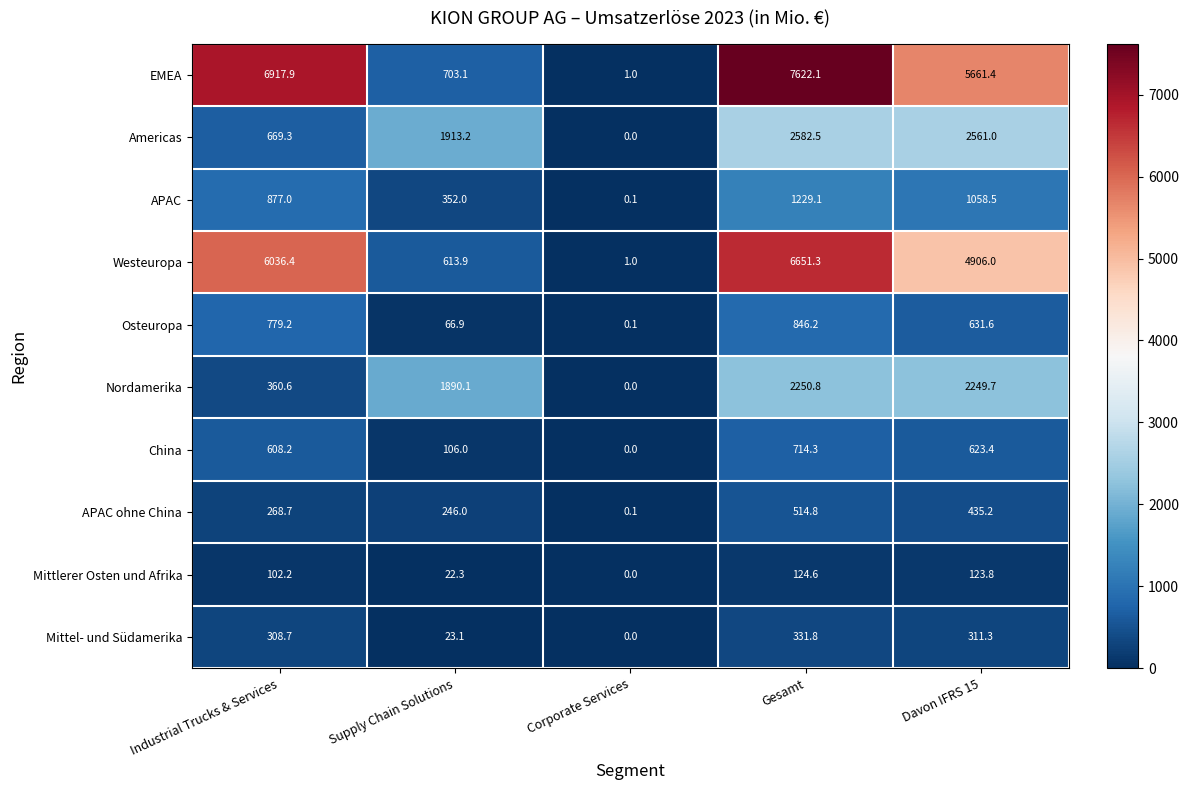

Rank the categories by APAC value from lowest to highest.

Corporate Services, Supply Chain Solutions, Industrial Trucks & Services, Davon IFRS 15, Gesamt